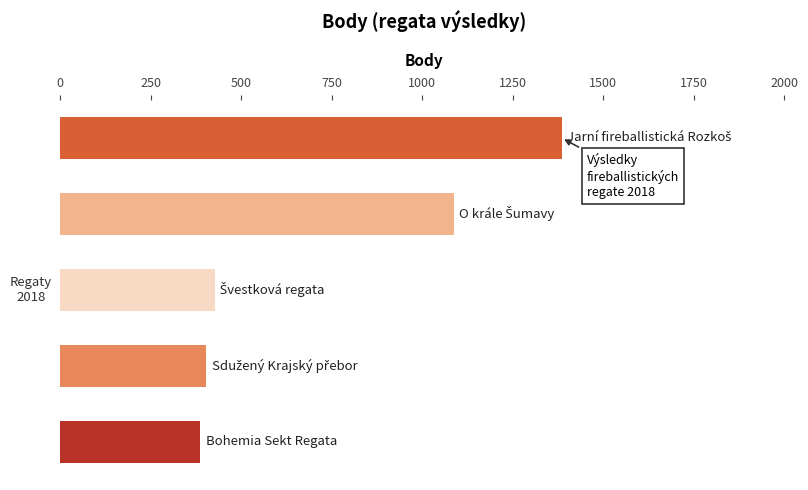

What is the sum of all values?

3691